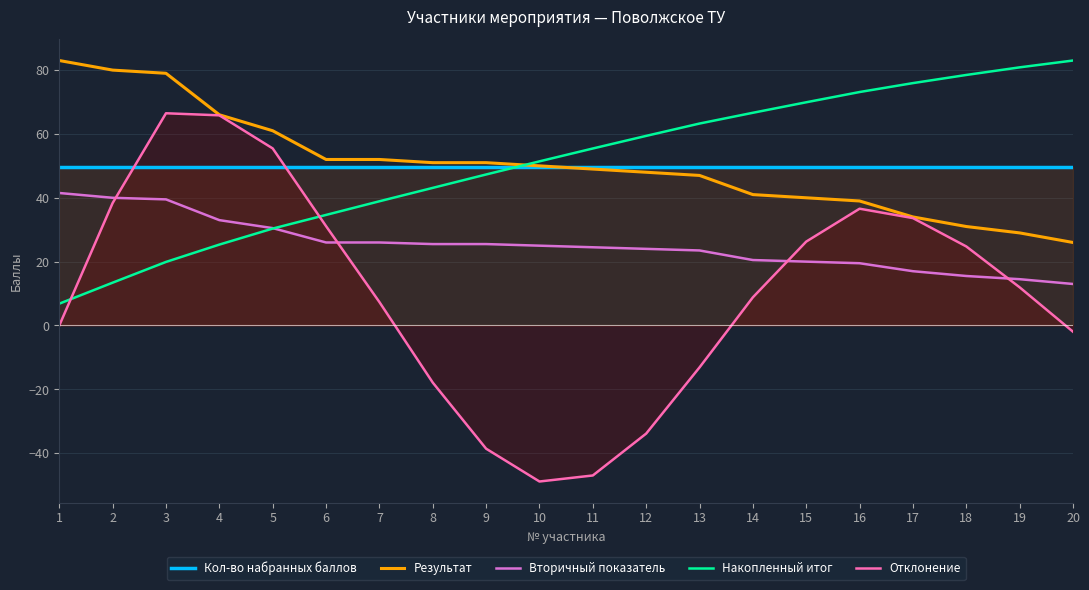

Between 12 and 16, which series saw the biggest shift?

Отклонение